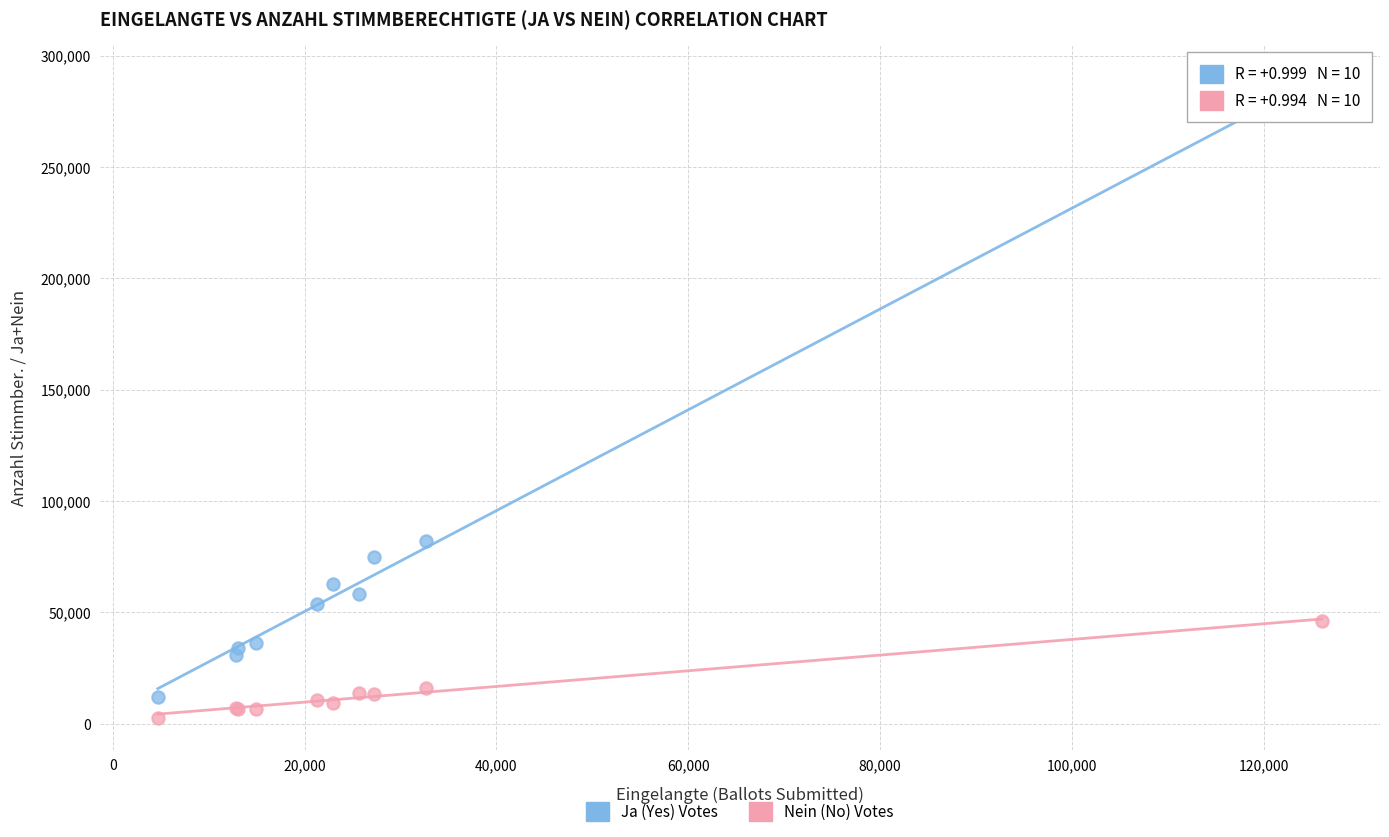

What are all the series names shown in the legend?

Ja (Yes) Votes, Nein (No) Votes